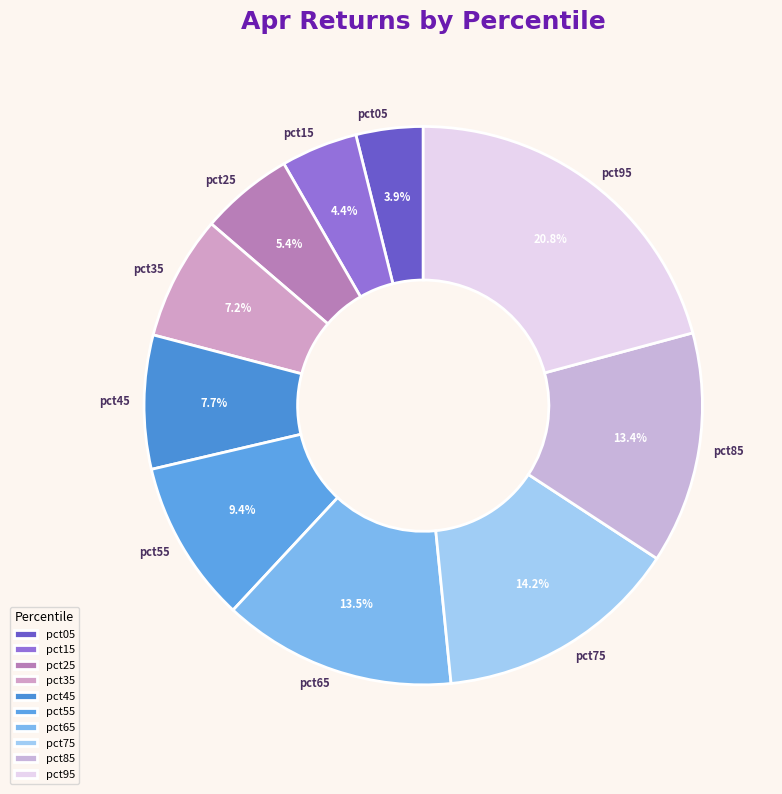

To the nearest percent, what portion does pct95 represent?

21%